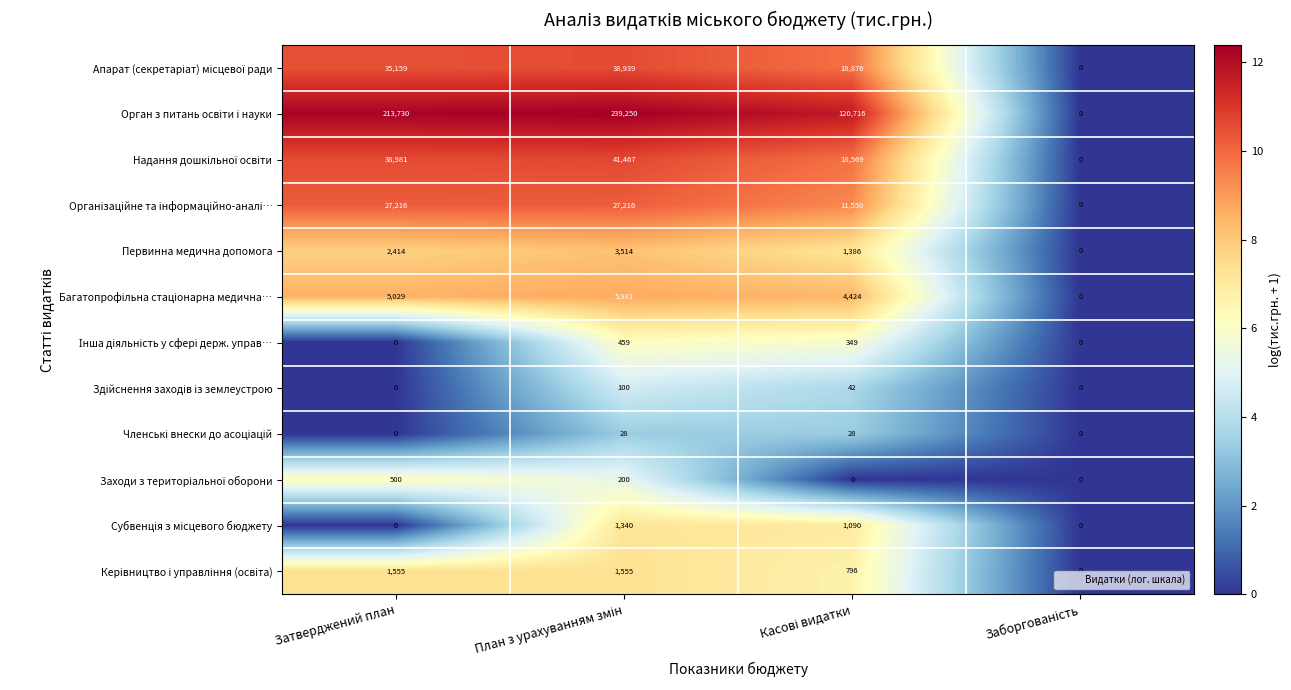

At how many categories does at least one series exceed 31018?

3